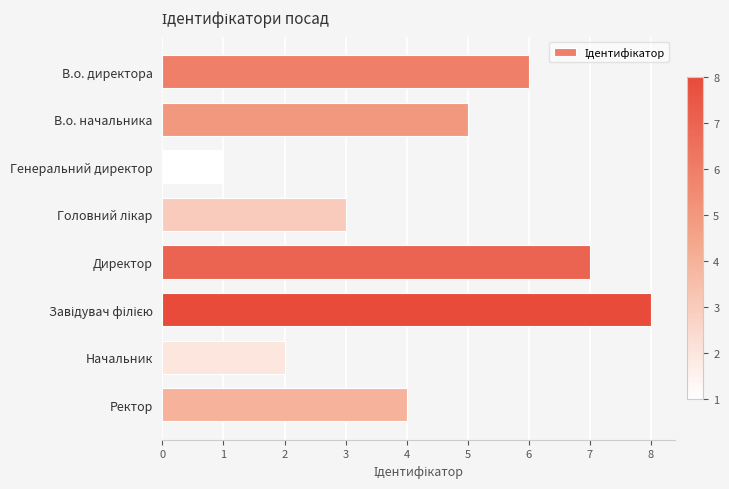

True or false: the data shows 7 at Директор.

True